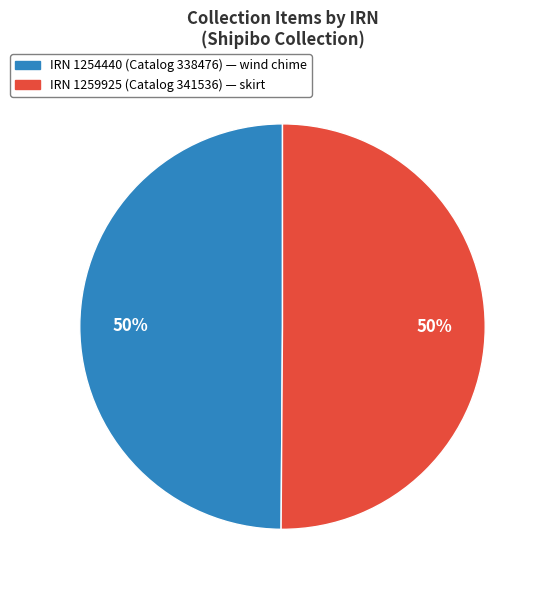

To the nearest percent, what is the average slice percentage?

50%